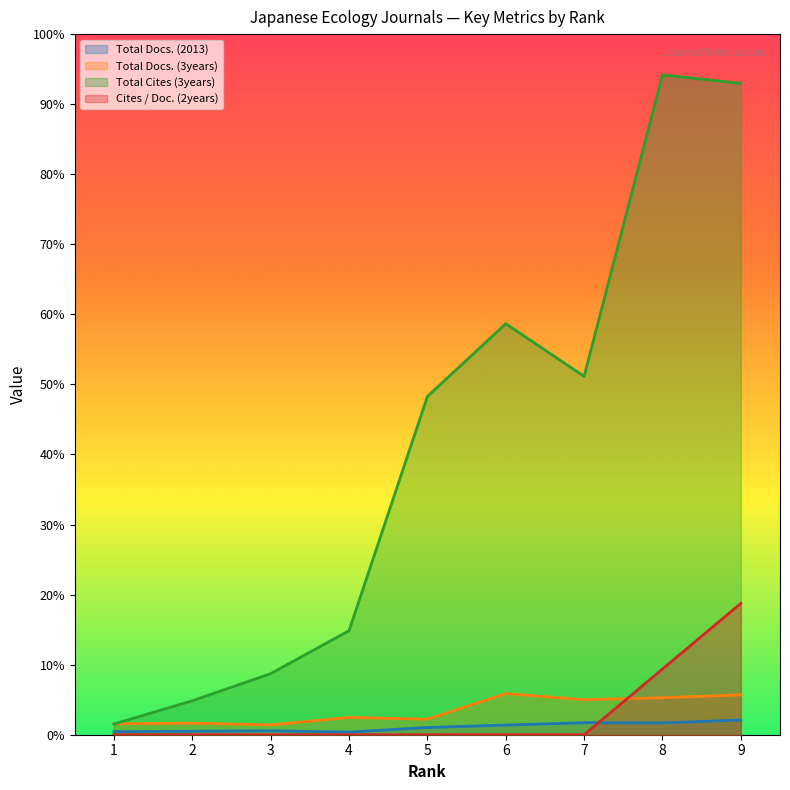

True or false: Total Cites (3years) has a value of 3174 at 6.

False